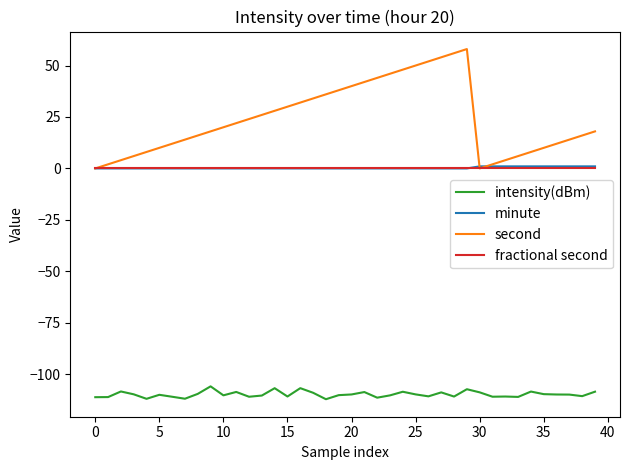

Which series has the widest spread of values?

second